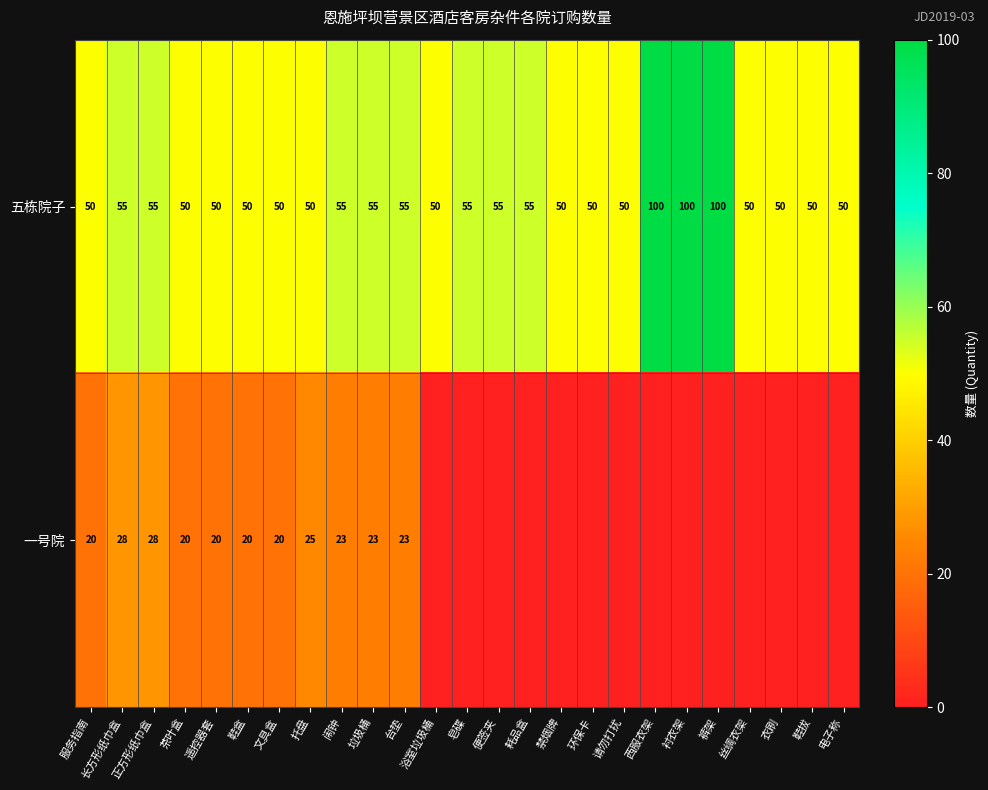

What is the difference between the highest and lowest values at 鞋拔?

50